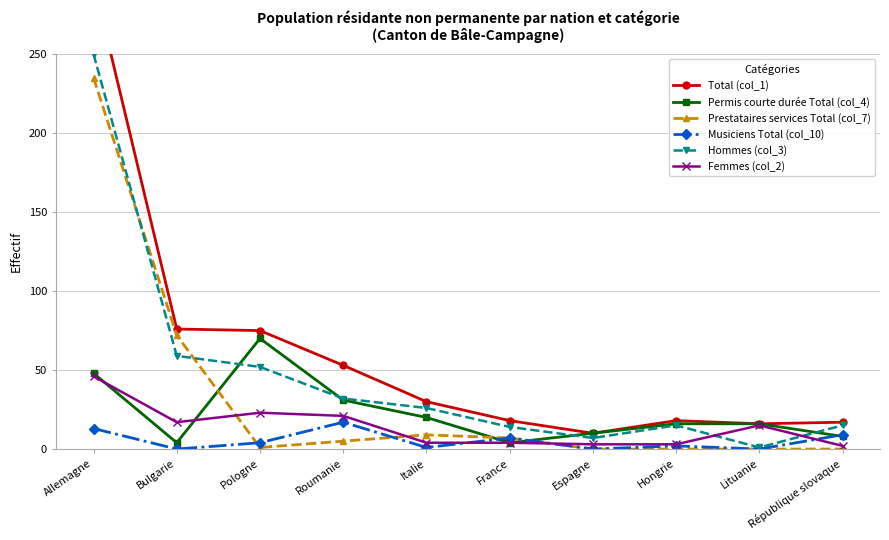

What is the total value across all series at Roumanie?

159